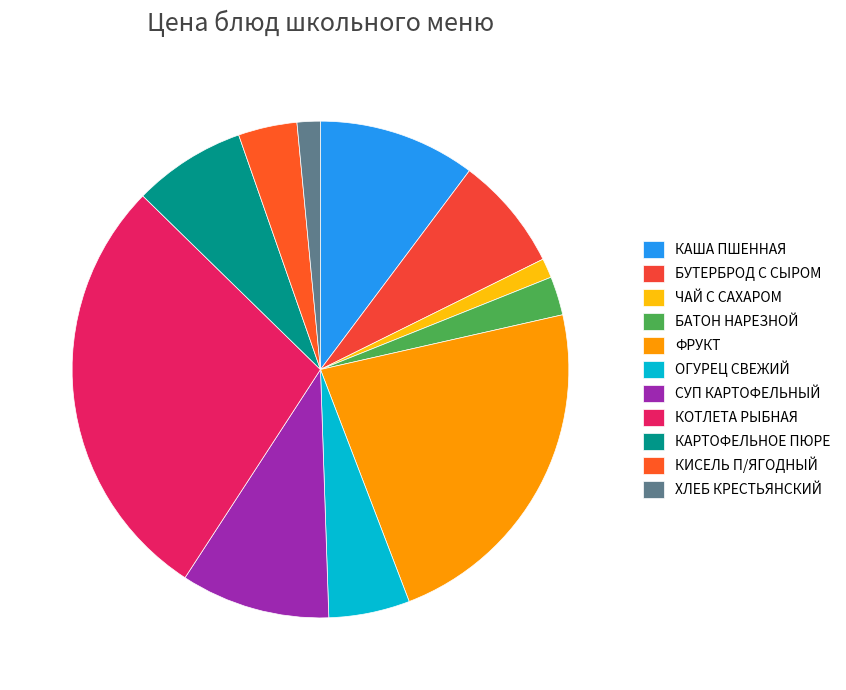

The ФРУКТ slice represents 23% of the pie. True or false?

True